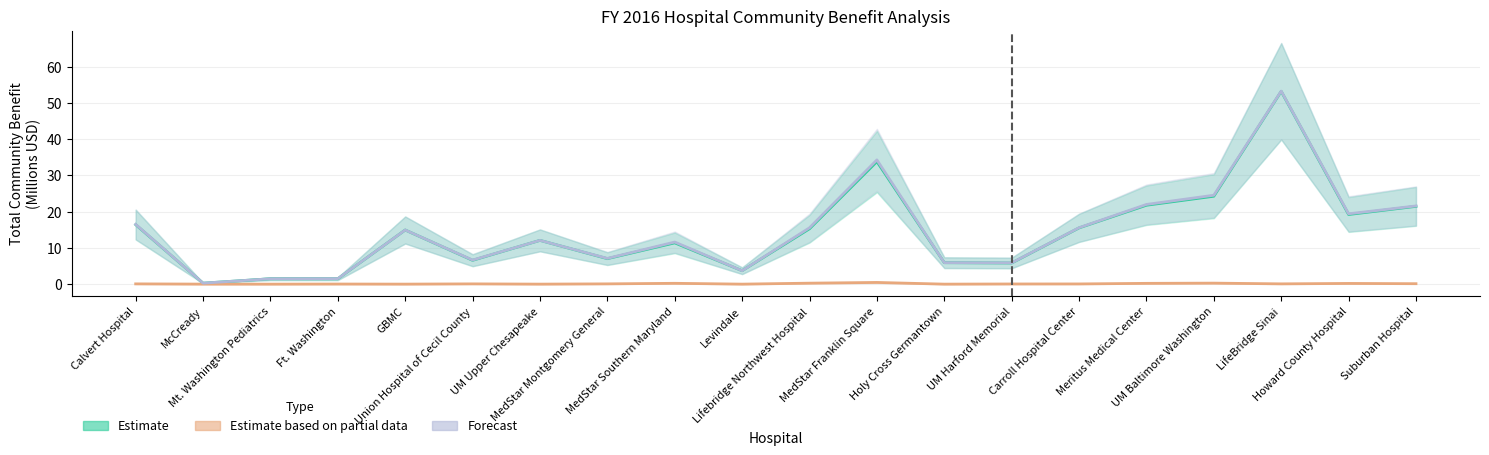

At how many categories does at least one series exceed 38?

1